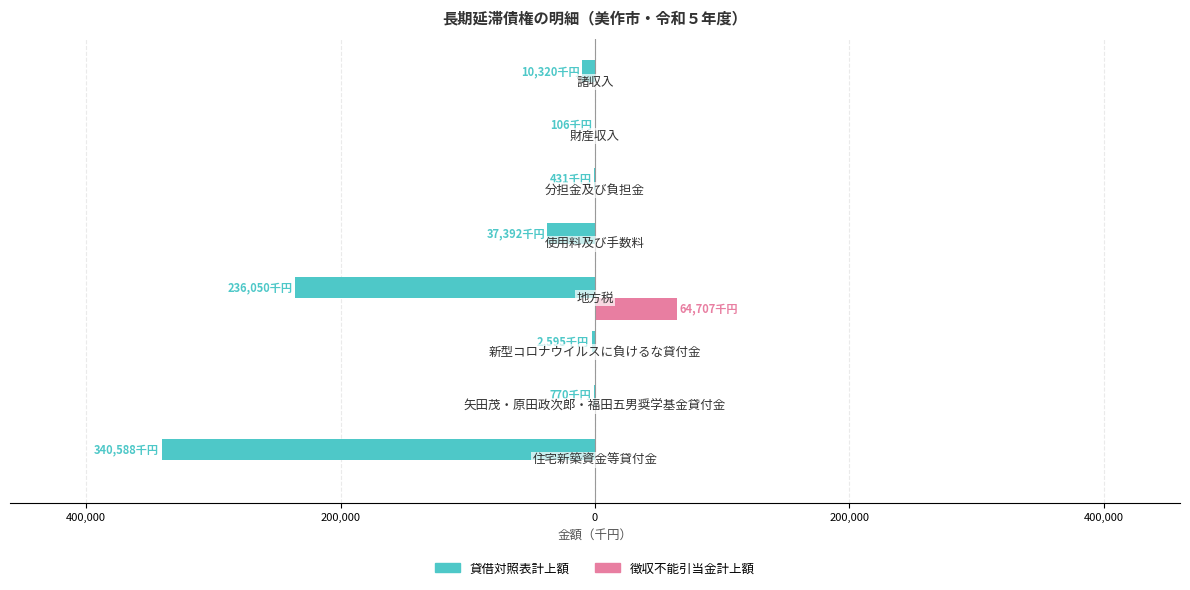

What is the highest value of the 徴収不能引当金計上額 series?

64707